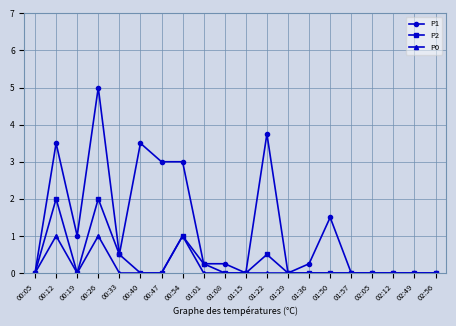

At which category does P2 reach its first local valley?

00:19